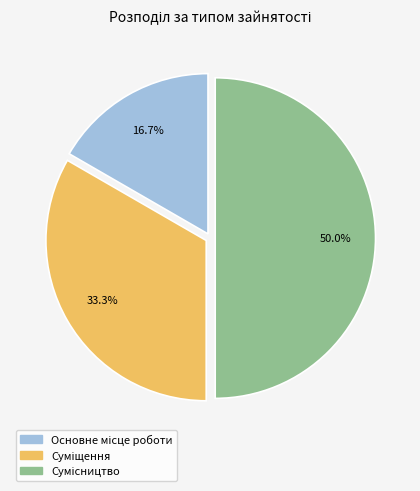

Is there any slice that represents more than half of the pie?

No